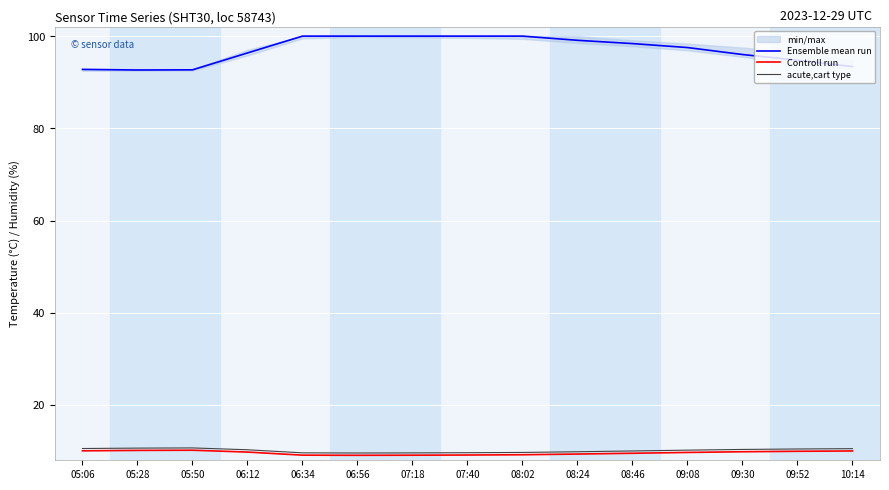

What is the value of the acute,cart type point at the 7th from the left?

9.6